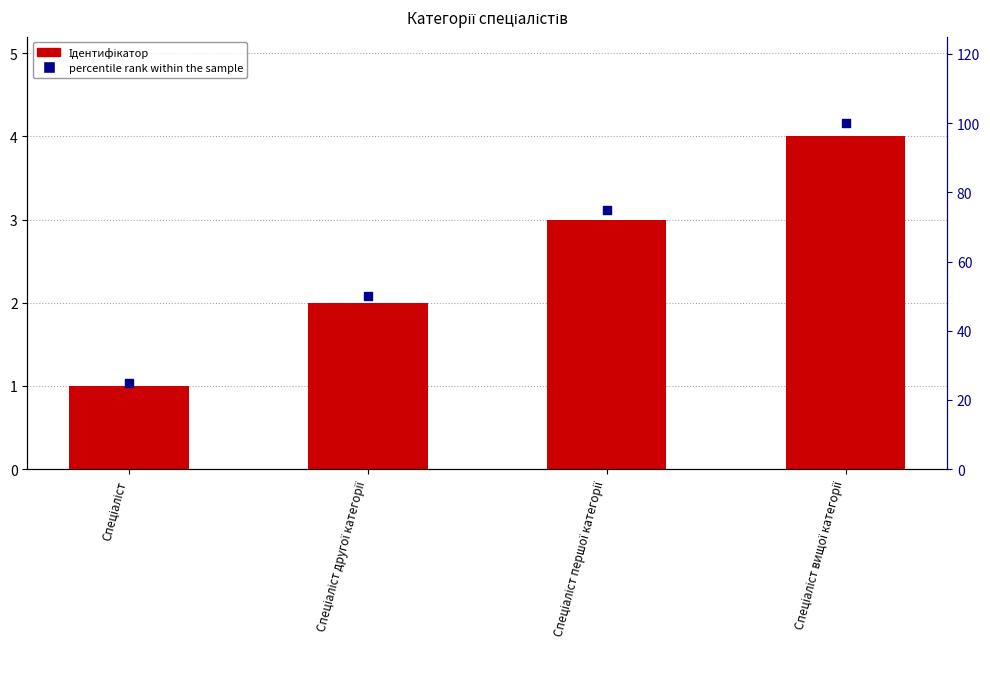

At how many categories does at least one series exceed 35?

3